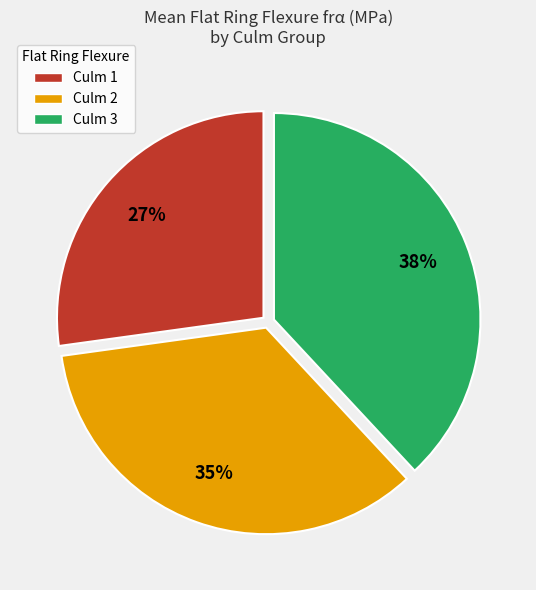

Is it true that Culm 2 is 35% of the pie?

True